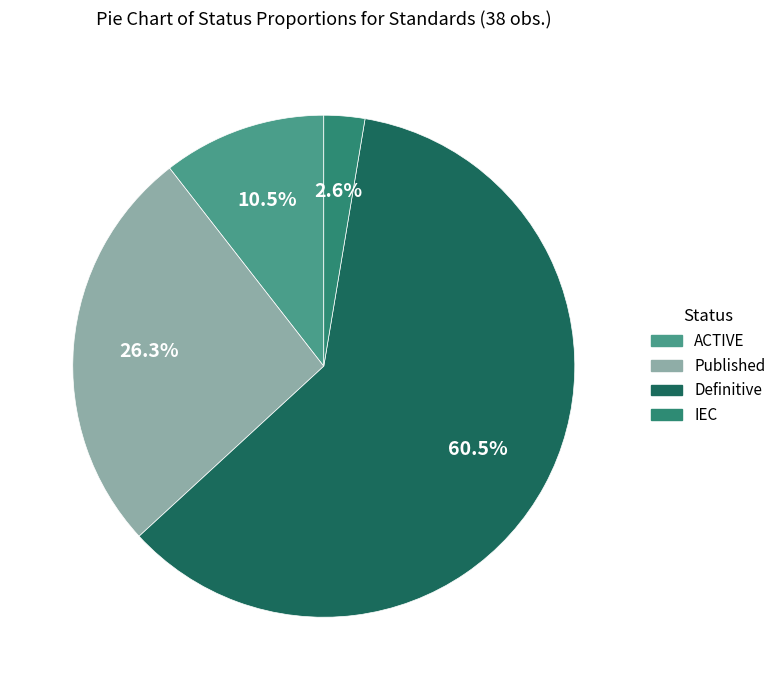

Is there any slice that represents more than half of the pie?

Yes